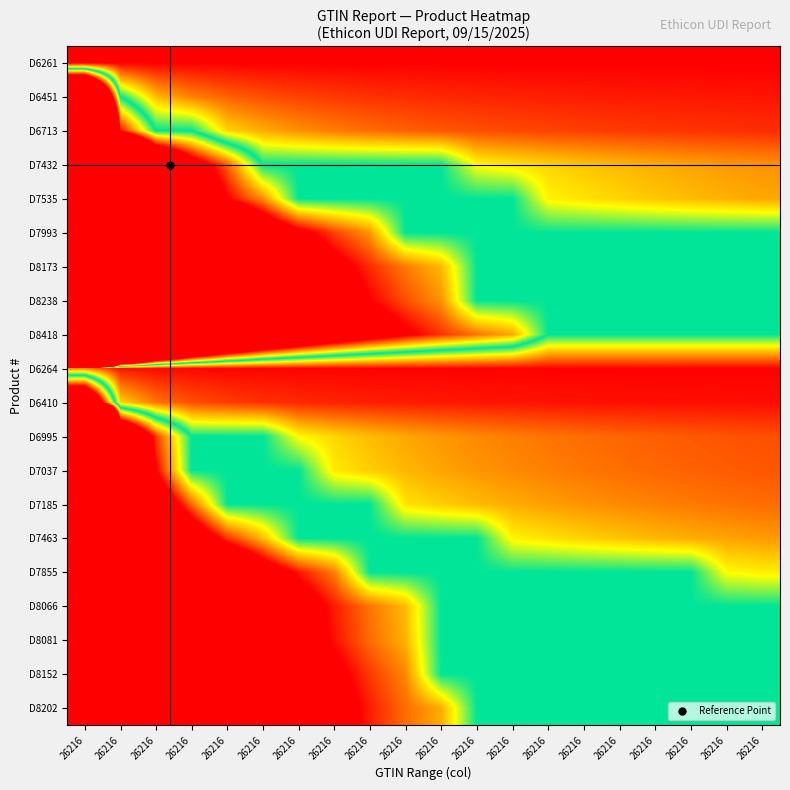

Reading left to right, what are all the values shown in this chart?

D6261: 26216=-1.0	26216=-1.0	26216=-1.0	26216=-1.0	26216=-1.0	26216=-1.0	26216=-1.0	26216=-1.0	26216=-1.0	26216=-1.0	26216=-1.0	26216=-1.0	26216=-1.0	26216=-1.0	26216=-1.0	26216=-1.0	26216=-1.0	26216=-1.0	26216=-1.0	26216=-1.0
D6451: 26216=4.7	26216=0.0	26216=-0.5	26216=-0.7	26216=-0.7	26216=-0.8	26216=-0.8	26216=-0.8	26216=-0.9	26216=-0.9	26216=-0.9	26216=-0.9	26216=-0.9	26216=-0.9	26216=-0.9	26216=-0.9	26216=-0.9	26216=-0.9	26216=-0.9	26216=-0.9
D6713: 26216=11.4	26216=1.0	26216=0.0	26216=0.0	26216=-0.4	26216=-0.5	26216=-0.6	26216=-0.7	26216=-0.7	26216=-0.7	26216=-0.8	26216=-0.8	26216=-0.8	26216=-0.8	26216=-0.8	26216=-0.8	26216=-0.9	26216=-0.9	26216=-0.9	26216=-0.9
D7432: 26216=37.7	26216=5.2	26216=2.4	26216=1.3	26216=0.8	26216=0.0	26216=0.0	26216=0.0	26216=0.0	26216=0.0	26216=0.0	26216=-0.3	26216=-0.4	26216=-0.4	26216=-0.5	26216=-0.5	26216=-0.5	26216=-0.6	26216=-0.6	26216=-0.6
D7535: 26216=43.4	26216=6.1	26216=2.9	26216=1.6	26216=1.0	26216=0.6	26216=0.0	26216=0.0	26216=0.0	26216=0.0	26216=0.0	26216=0.0	26216=0.0	26216=-0.4	26216=-0.4	26216=-0.4	26216=-0.5	26216=-0.5	26216=-0.5	26216=-0.6
D7993: 26216=68.2	26216=10.0	26216=5.0	26216=3.1	26216=2.1	26216=1.5	26216=1.1	26216=0.8	26216=0.6	26216=0.0	26216=0.0	26216=0.0	26216=0.0	26216=0.0	26216=0.0	26216=0.0	26216=0.0	26216=0.0	26216=0.0	26216=0.0
D8173: 26216=80.1	26216=12.0	26216=6.0	26216=3.8	26216=2.7	26216=2.0	26216=1.5	26216=1.1	26216=0.9	26216=0.7	26216=0.5	26216=0.0	26216=0.0	26216=0.0	26216=0.0	26216=0.0	26216=0.0	26216=0.0	26216=0.0	26216=0.0
D8238: 26216=85.6	26216=12.8	26216=6.5	26216=4.2	26216=2.9	26216=2.2	26216=1.7	26216=1.3	26216=1.0	26216=0.8	26216=0.6	26216=0.0	26216=0.0	26216=0.0	26216=0.0	26216=0.0	26216=0.0	26216=0.0	26216=0.0	26216=0.0
D8418: 26216=99.0	26216=15.0	26216=7.7	26216=5.0	26216=3.5	26216=2.7	26216=2.1	26216=1.6	26216=1.3	26216=1.1	26216=0.9	26216=0.7	26216=0.6	26216=0.0	26216=0.0	26216=0.0	26216=0.0	26216=0.0	26216=0.0	26216=0.0
D6264: 26216=-0.6	26216=-0.9	26216=-1.0	26216=-1.0	26216=-1.0	26216=-1.0	26216=-1.0	26216=-1.0	26216=-1.0	26216=-1.0	26216=-1.0	26216=-1.0	26216=-1.0	26216=-1.0	26216=-1.0	26216=-1.0	26216=-1.0	26216=-1.0	26216=-1.0	26216=-1.0
D6410: 26216=2.5	26216=-0.4	26216=-0.7	26216=-0.8	26216=-0.8	26216=-0.9	26216=-0.9	26216=-0.9	26216=-0.9	26216=-0.9	26216=-0.9	26216=-0.9	26216=-0.9	26216=-0.9	26216=-1.0	26216=-1.0	26216=-1.0	26216=-1.0	26216=-1.0	26216=-1.0
D6995: 26216=20.3	26216=2.4	26216=0.8	26216=0.0	26216=0.0	26216=0.0	26216=-0.3	26216=-0.4	26216=-0.5	26216=-0.6	26216=-0.6	26216=-0.6	26216=-0.7	26216=-0.7	26216=-0.7	26216=-0.7	26216=-0.8	26216=-0.8	26216=-0.8	26216=-0.8
D7037: 26216=22.2	26216=2.7	26216=1.0	26216=0.0	26216=0.0	26216=0.0	26216=0.0	26216=-0.4	26216=-0.5	26216=-0.5	26216=-0.6	26216=-0.6	26216=-0.6	26216=-0.7	26216=-0.7	26216=-0.7	26216=-0.7	26216=-0.7	26216=-0.8	26216=-0.8
D7185: 26216=27.9	26216=3.6	26216=1.5	26216=0.7	26216=0.0	26216=0.0	26216=0.0	26216=0.0	26216=0.0	26216=-0.4	26216=-0.5	26216=-0.5	26216=-0.5	26216=-0.6	26216=-0.6	26216=-0.6	26216=-0.7	26216=-0.7	26216=-0.7	26216=-0.7
D7463: 26216=40.1	26216=5.6	26216=2.6	26216=1.4	26216=0.9	26216=0.5	26216=0.0	26216=0.0	26216=0.0	26216=0.0	26216=0.0	26216=0.0	26216=-0.4	26216=-0.4	26216=-0.5	26216=-0.5	26216=-0.5	26216=-0.5	26216=-0.6	26216=-0.6
D7855: 26216=62.2	26216=9.1	26216=4.5	26216=2.8	26216=1.9	26216=1.3	26216=0.9	26216=0.7	26216=0.0	26216=0.0	26216=0.0	26216=0.0	26216=0.0	26216=0.0	26216=0.0	26216=0.0	26216=0.0	26216=0.0	26216=-0.3	26216=-0.4
D8066: 26216=71.9	26216=10.6	26216=5.3	26216=3.3	26216=2.3	26216=1.7	26216=1.2	26216=0.9	26216=0.7	26216=0.5	26216=0.0	26216=0.0	26216=0.0	26216=0.0	26216=0.0	26216=0.0	26216=0.0	26216=0.0	26216=0.0	26216=0.0
D8081: 26216=73.0	26216=10.8	26216=5.4	26216=3.4	26216=2.4	26216=1.7	26216=1.3	26216=1.0	26216=0.7	26216=0.5	26216=0.0	26216=0.0	26216=0.0	26216=0.0	26216=0.0	26216=0.0	26216=0.0	26216=0.0	26216=0.0	26216=0.0
D8152: 26216=78.5	26216=11.7	26216=5.9	26216=3.7	26216=2.6	26216=1.9	26216=1.4	26216=1.1	26216=0.8	26216=0.6	26216=0.0	26216=0.0	26216=0.0	26216=0.0	26216=0.0	26216=0.0	26216=0.0	26216=0.0	26216=0.0	26216=0.0
D8202: 26216=81.9	26216=12.2	26216=6.2	26216=3.9	26216=2.8	26216=2.0	26216=1.5	26216=1.2	26216=0.9	26216=0.7	26216=0.5	26216=0.0	26216=0.0	26216=0.0	26216=0.0	26216=0.0	26216=0.0	26216=0.0	26216=0.0	26216=0.0